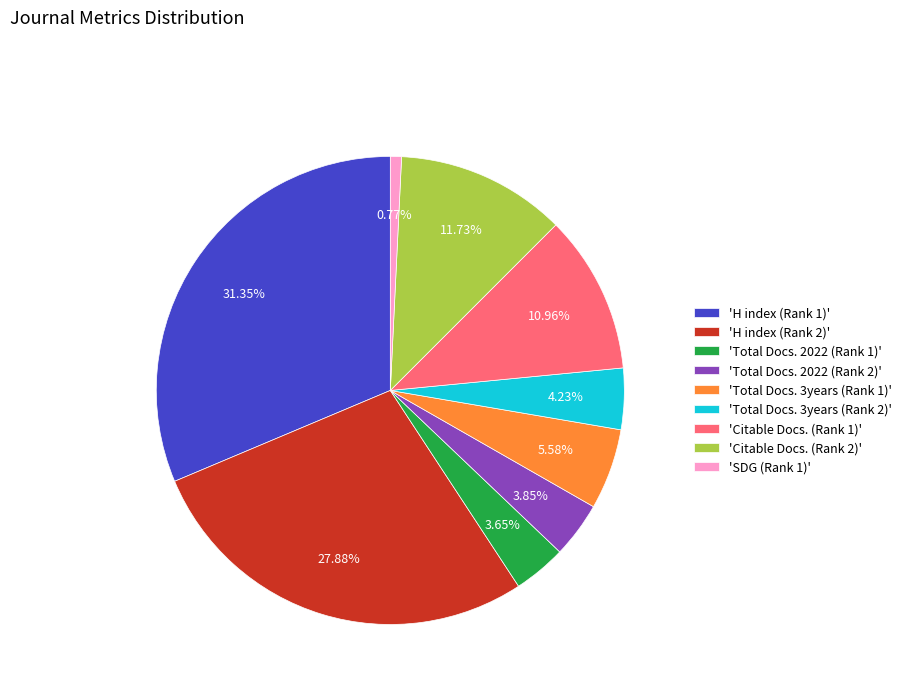

What is the smallest slice in the pie chart?

'SDG (Rank 1)'